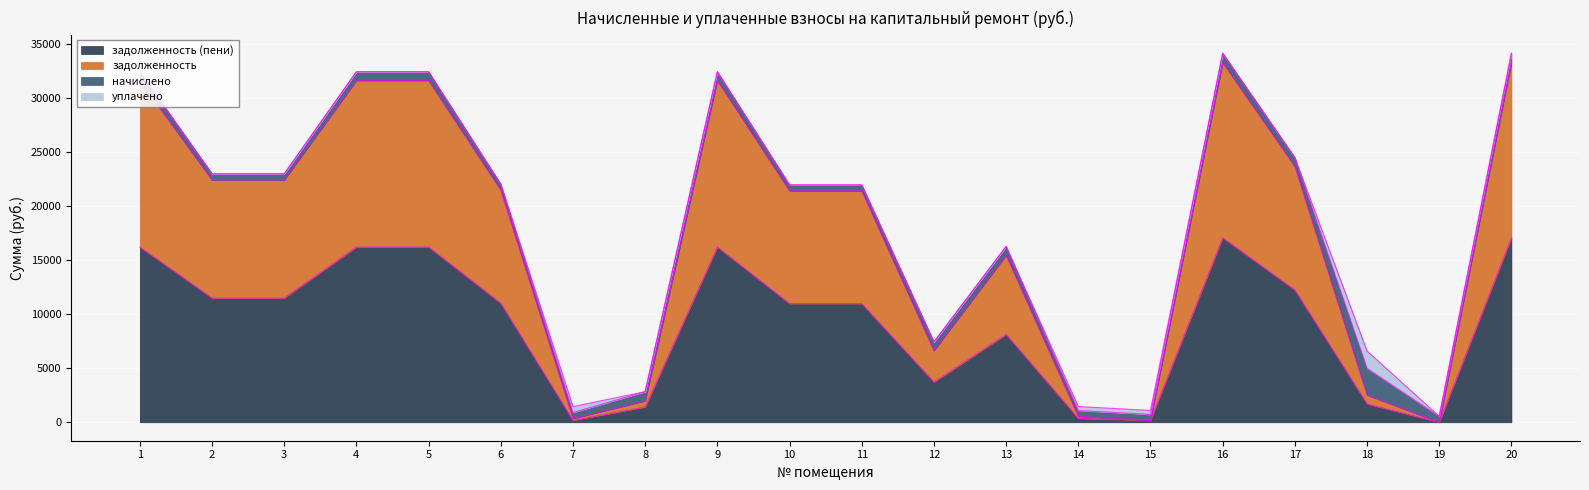

Which label corresponds to the smallest value in the chart?

19